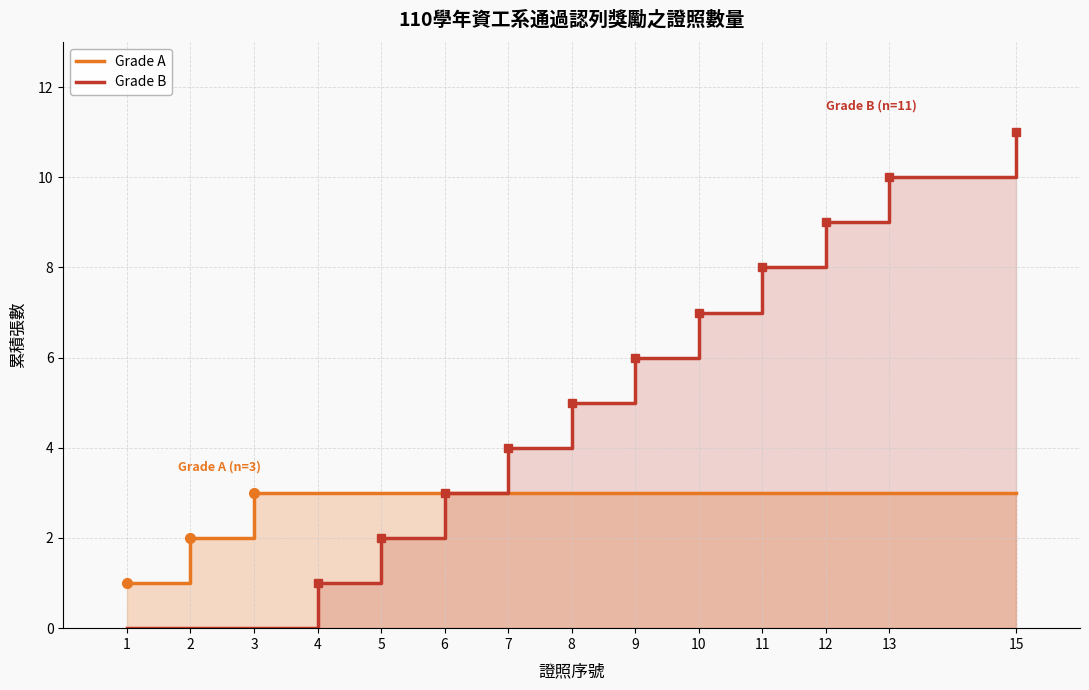

Which category has the lowest value in the Grade A series?

1